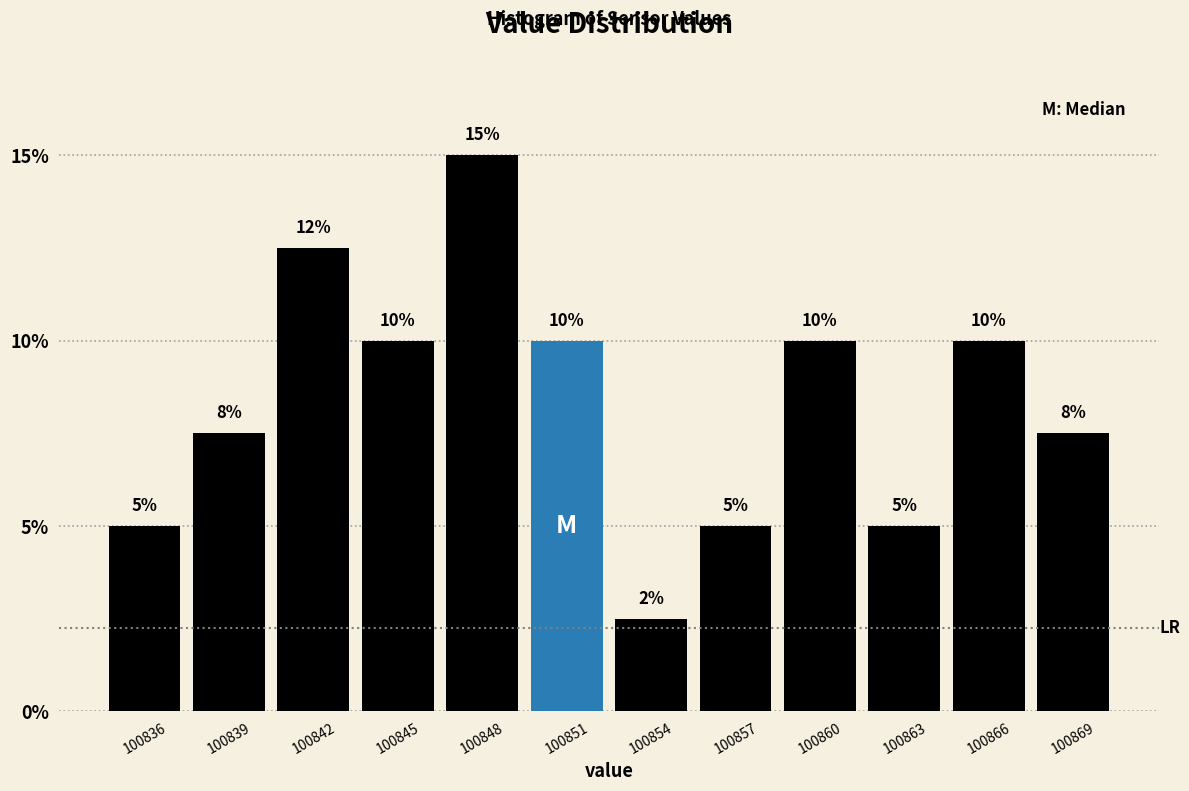

Which label corresponds to the smallest value in the chart?

100854